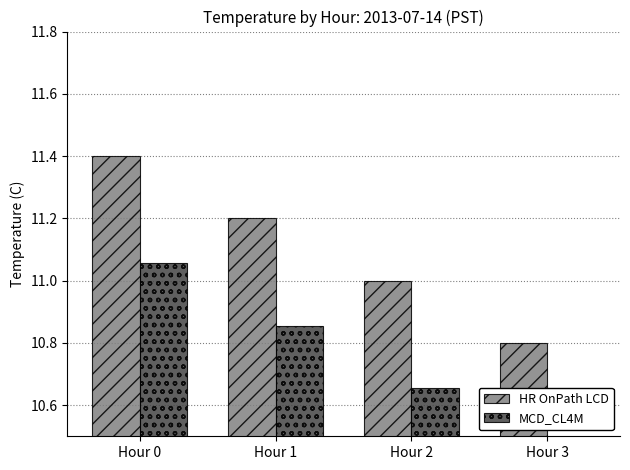

Reading right to left, extract all data points from this chart.

HR OnPath LCD: Hour 3=10.8	Hour 2=11.0	Hour 1=11.2	Hour 0=11.4
MCD_CL4M: Hour 3=10.5	Hour 2=10.7	Hour 1=10.9	Hour 0=11.1